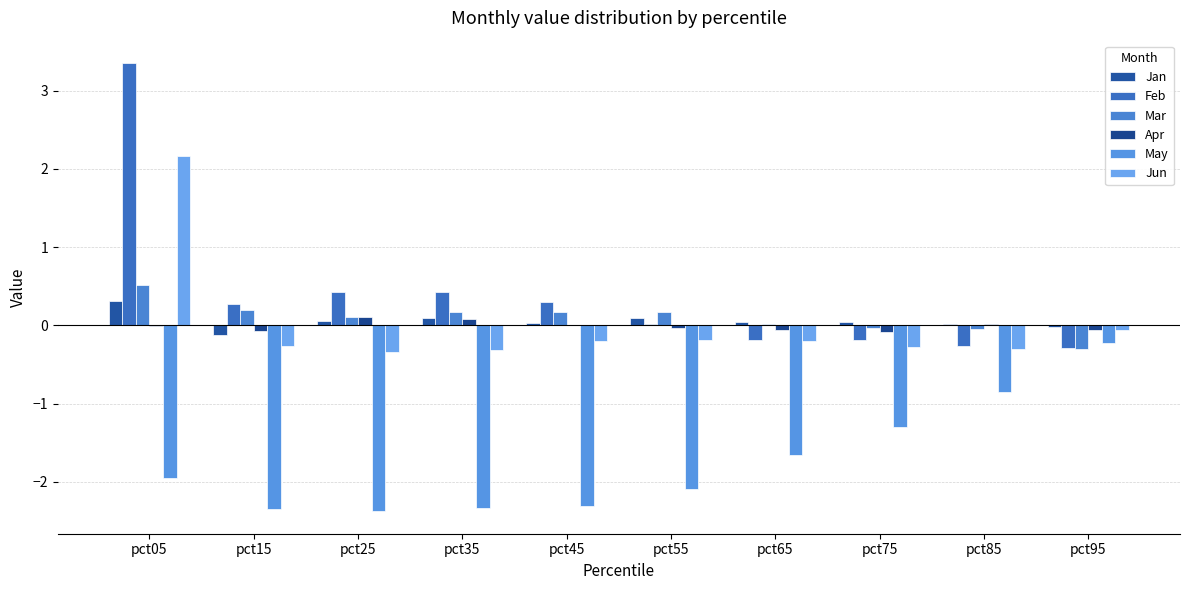

Are the bars horizontal?

No